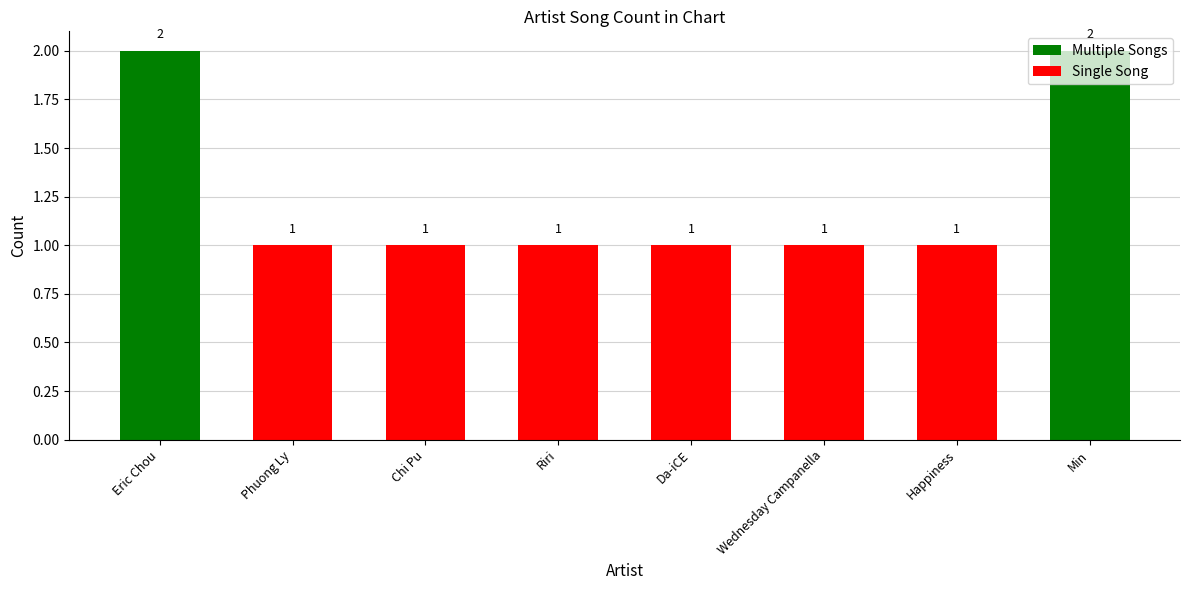

Read the value at Chi Pu.

1